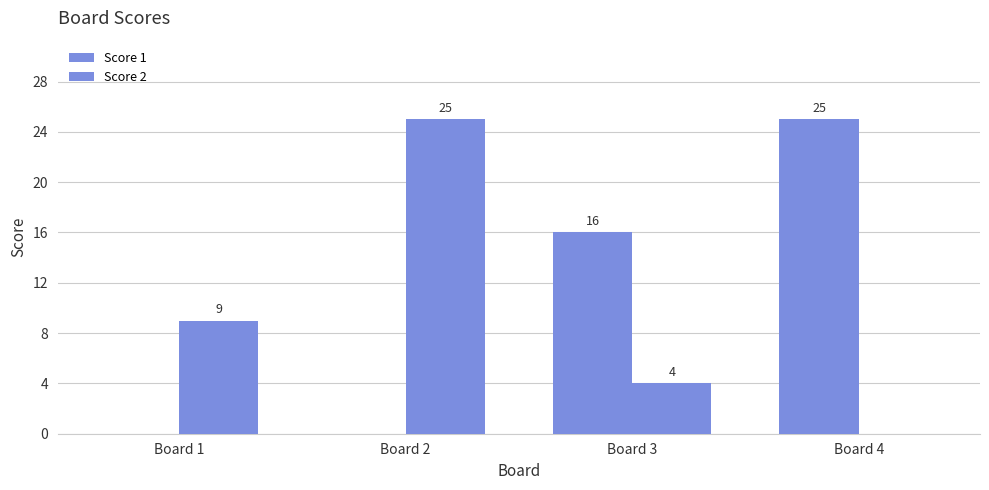

Which series changed the most between Board 3 and Board 4?

Score 1